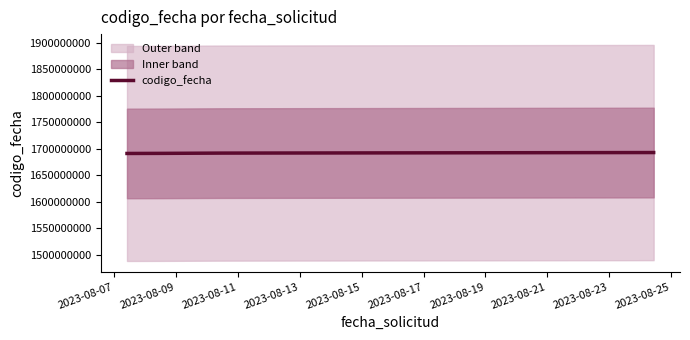

What is the sum of all values?

6768537089